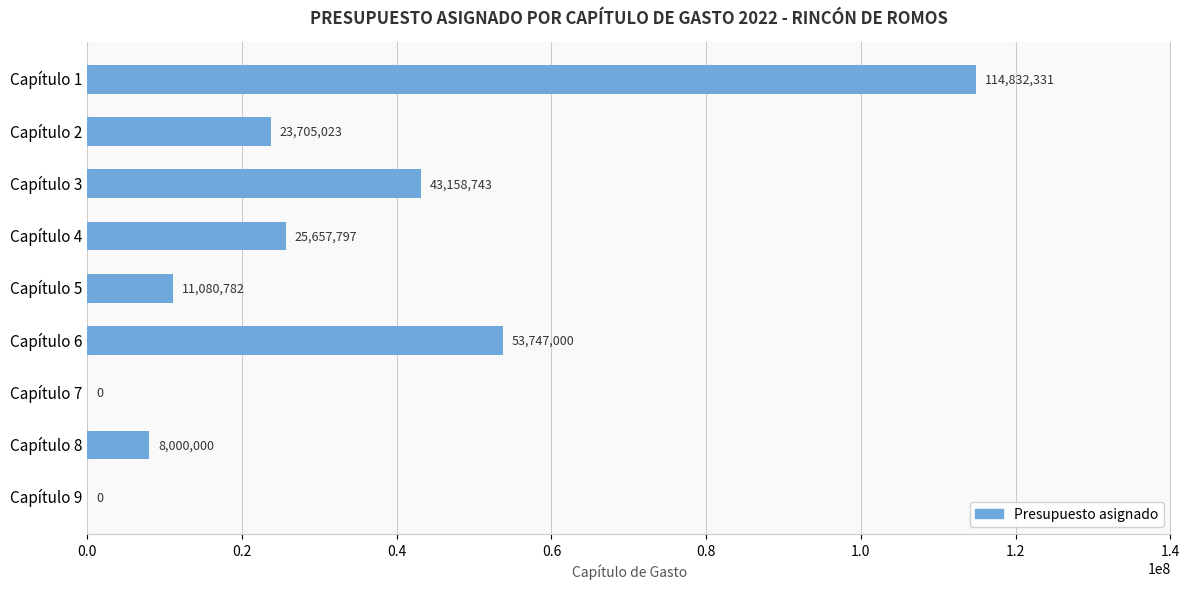

Where is the data nearest to the value 57416165?

Capítulo 6